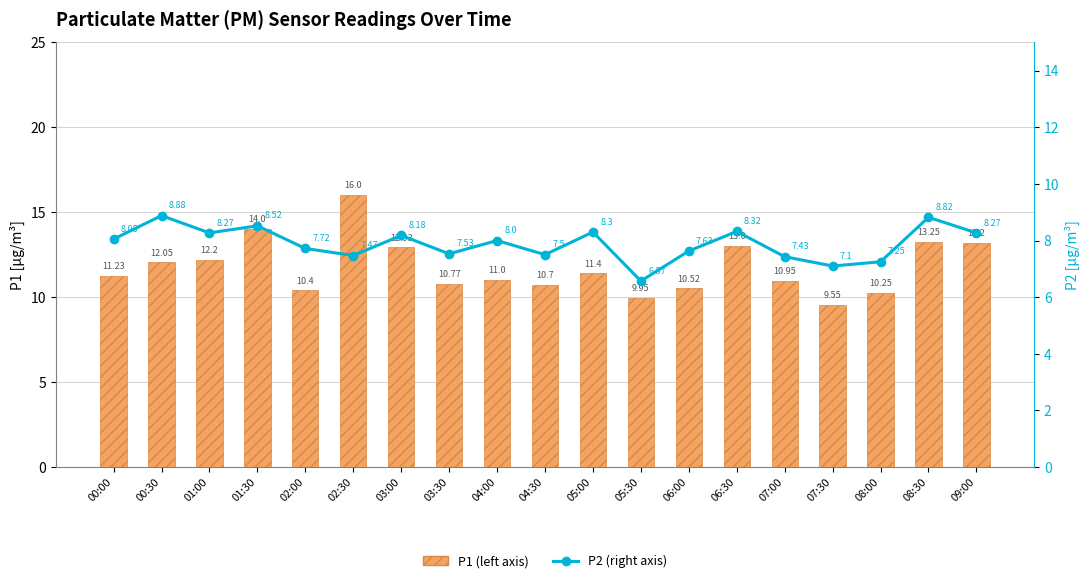

What is the value of the P2 (right) bar at the 8th from the left?

7.5